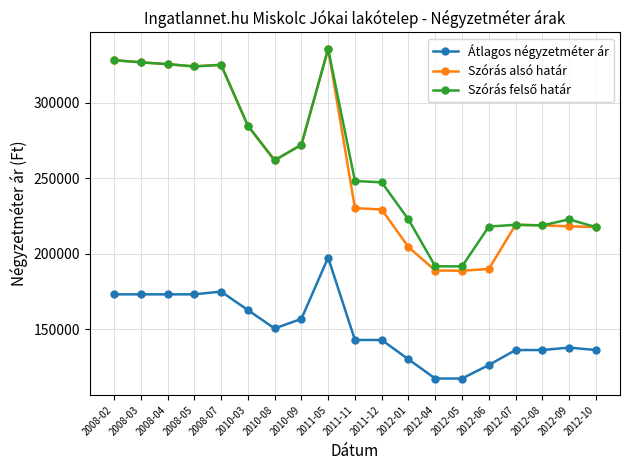

At which label does Szórás alsó határ first exceed 230085?

2008-02